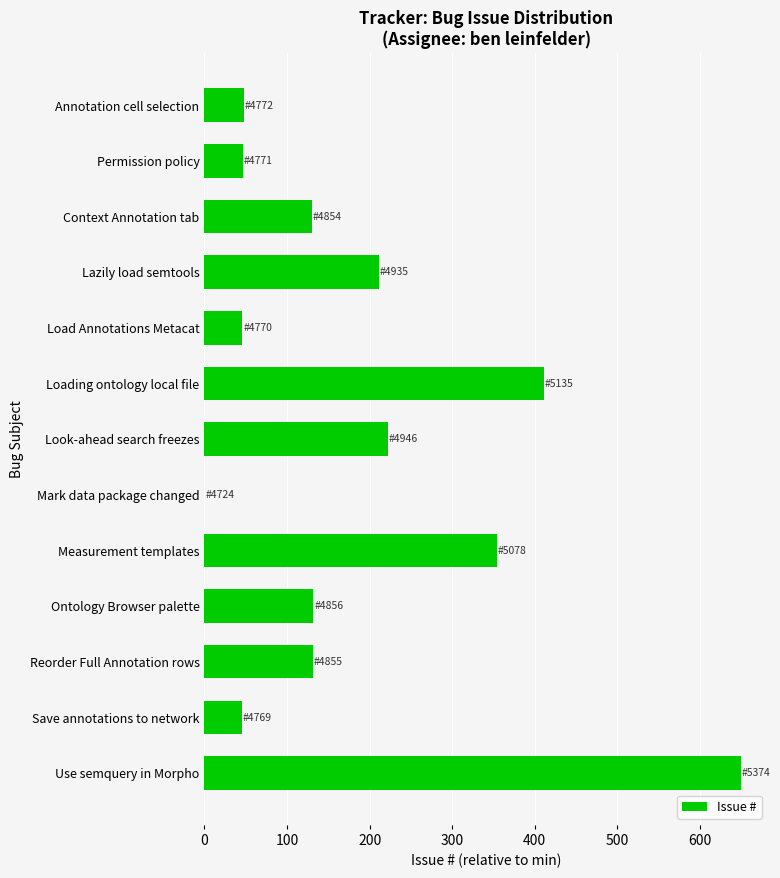

What is the sum of all values?

2427